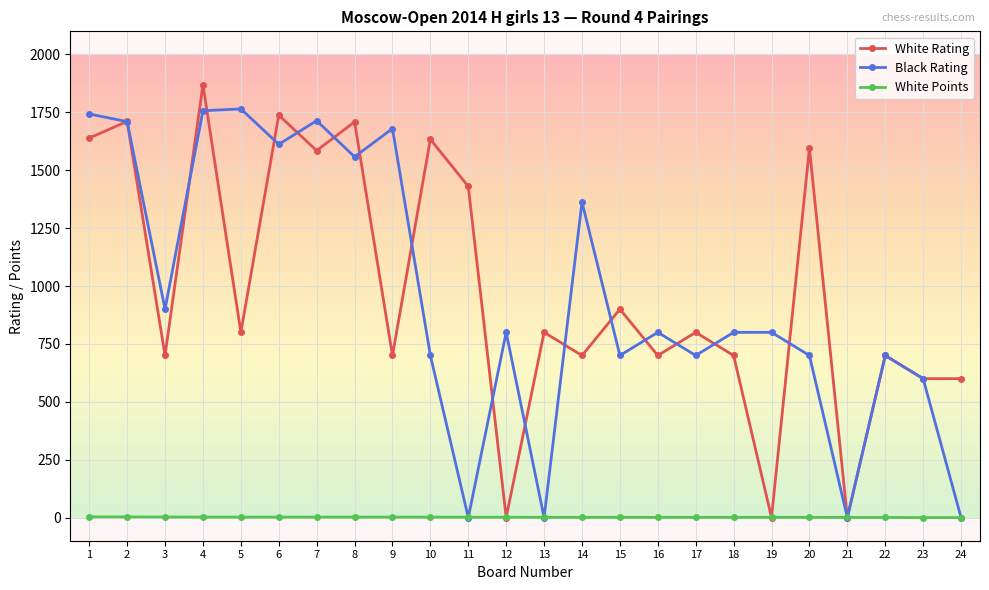

What is the total value across all series at 1?

3385.0